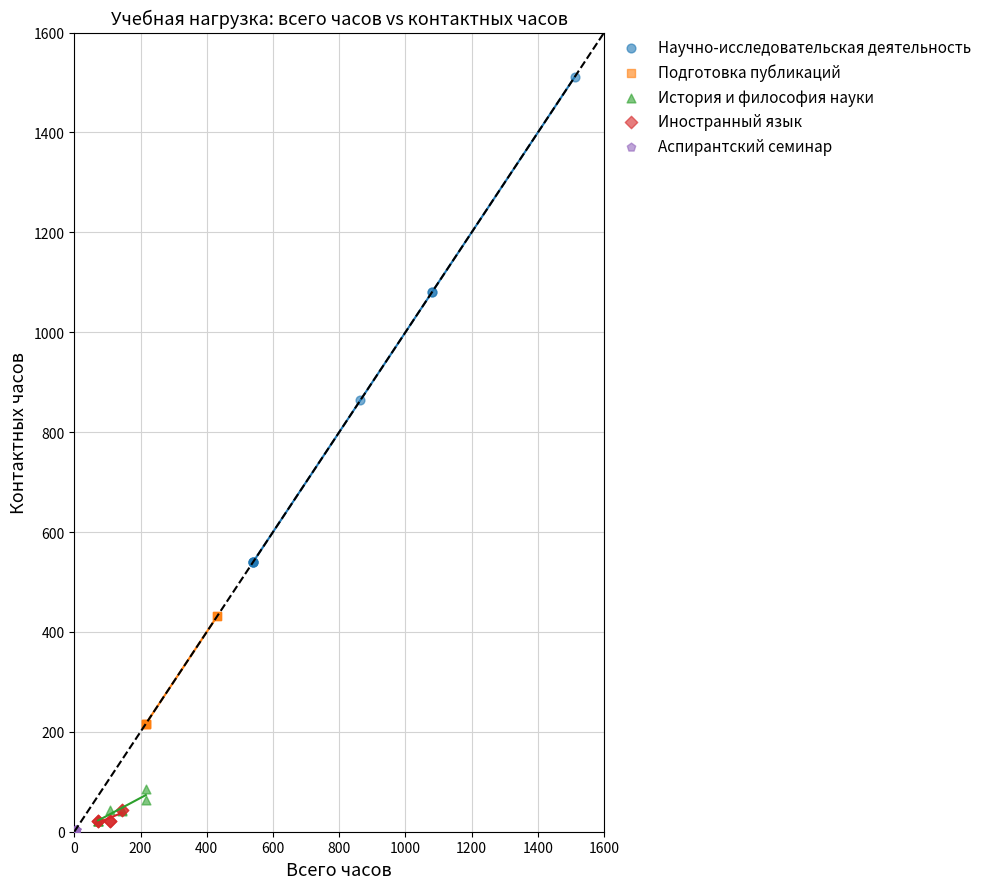

Which series reaches the maximum Y coordinate?

Научно-исследовательская деятельность